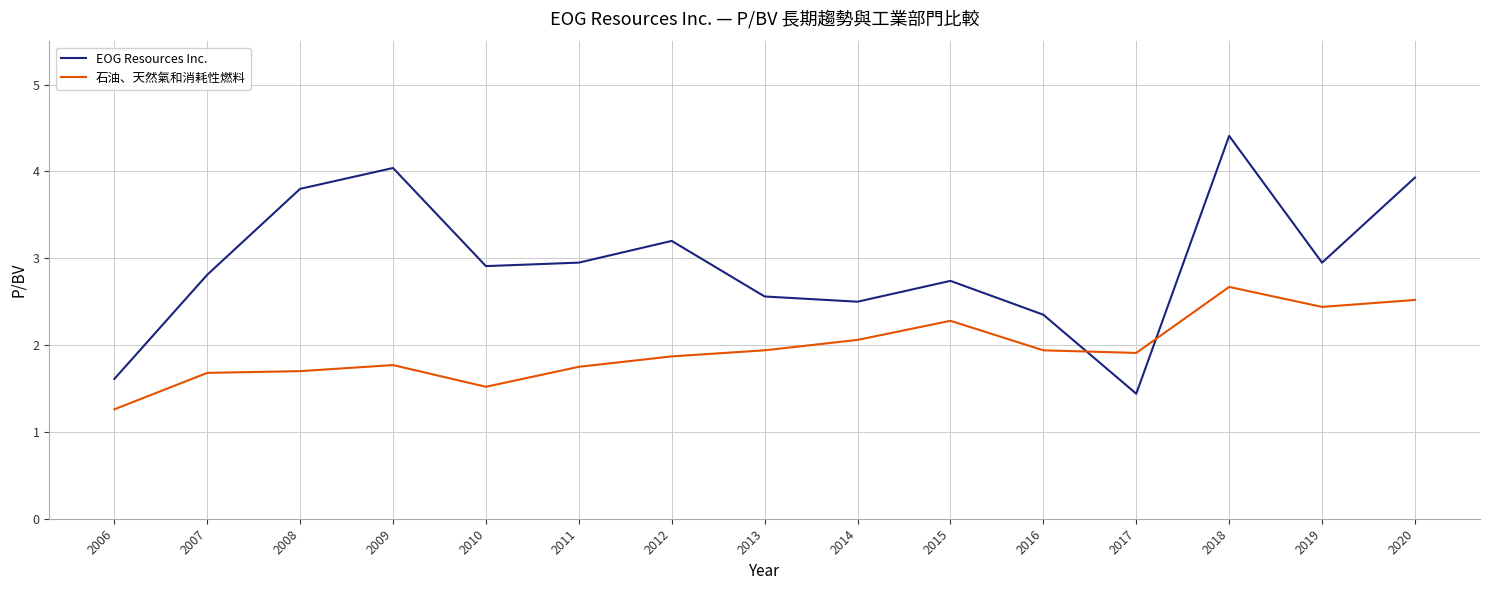

At which category does the chart reach its minimum across all series?

2006